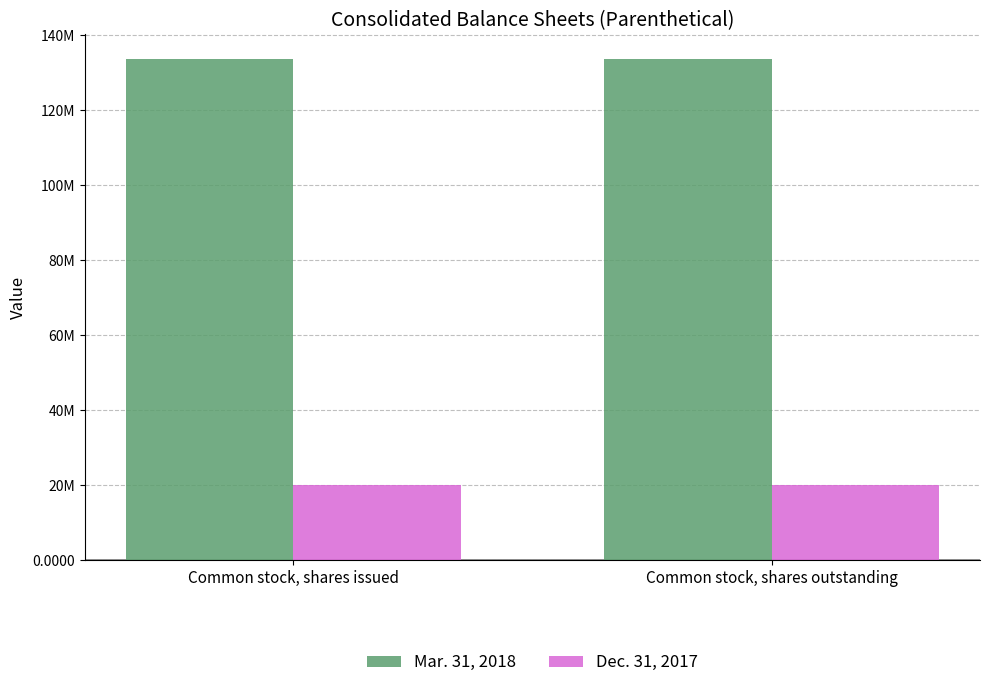

What is the value of the Mar. 31, 2018 bar at the 1st from the left?

133600892